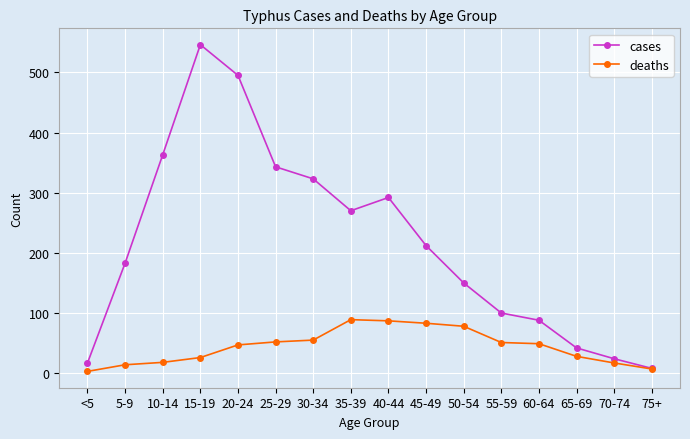

What is the sum of all cases values?

3456